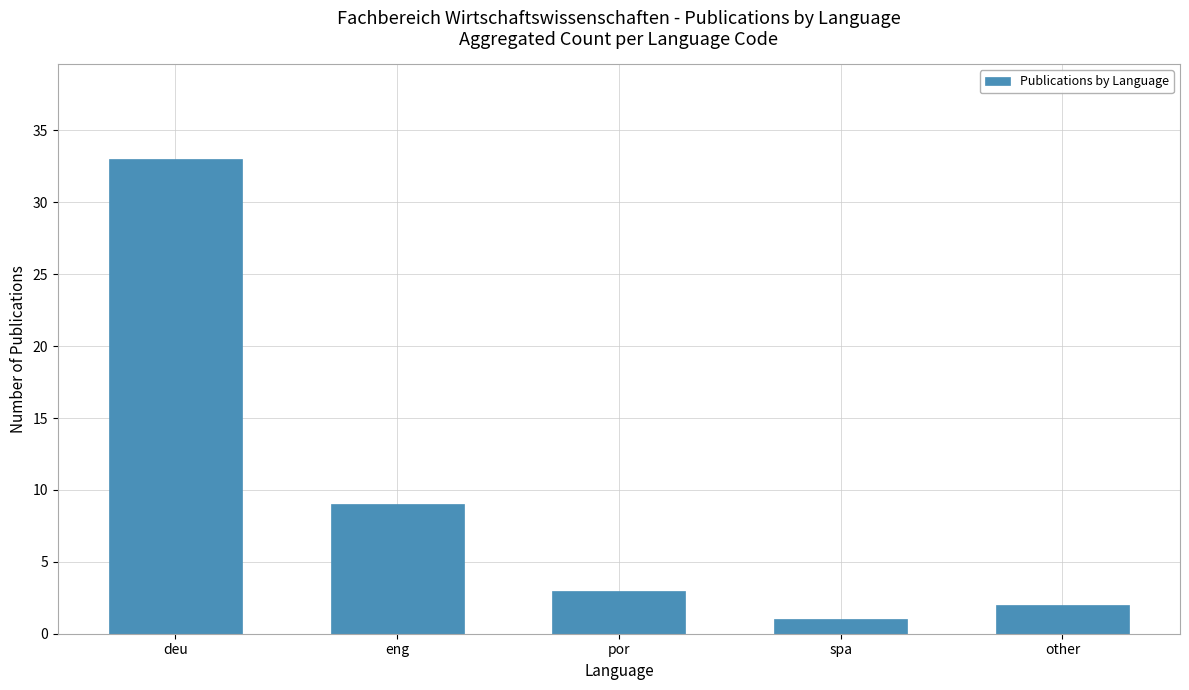

Where does the data first go above 3?

deu